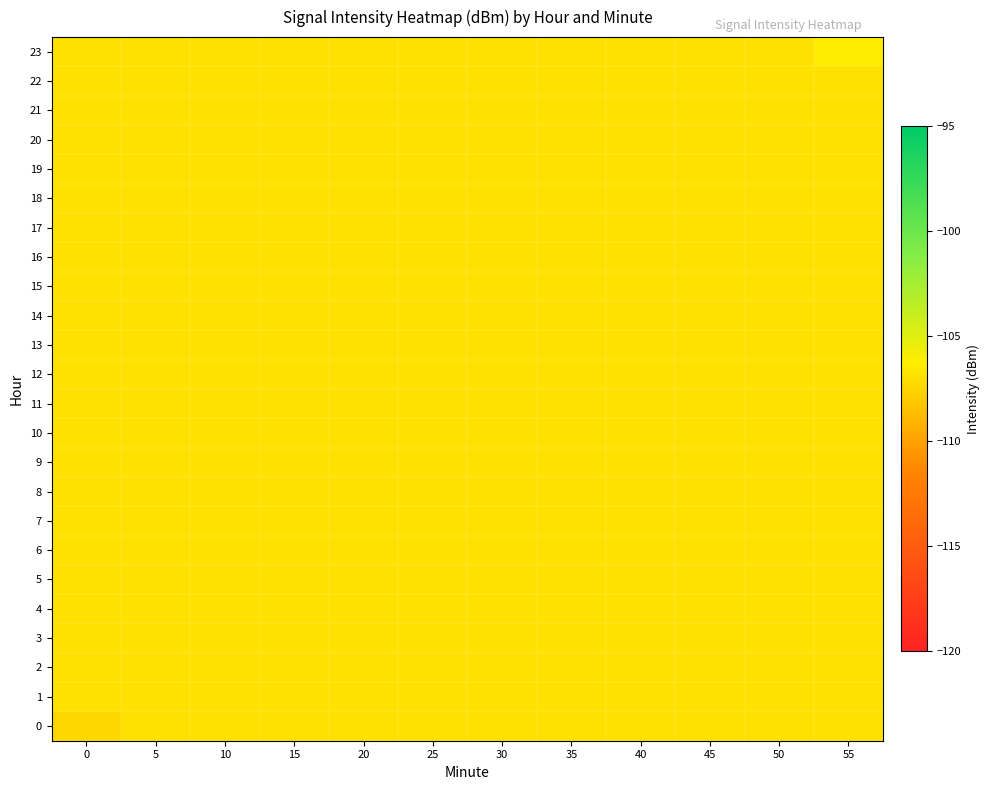

How many series are shown in this chart?

24